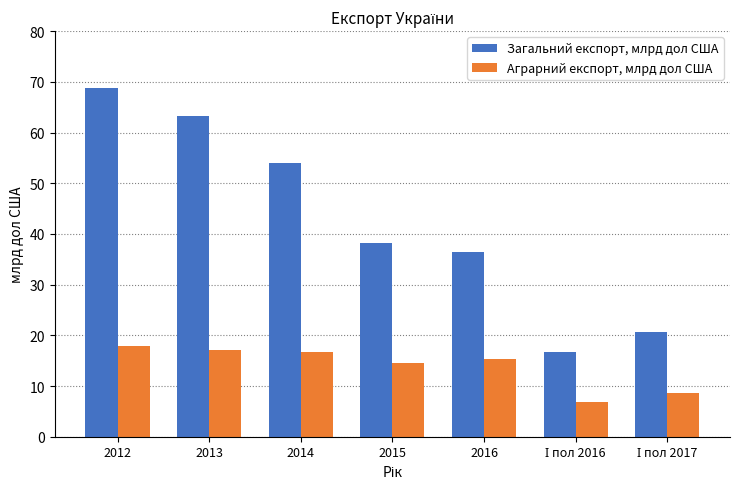

What is the difference between the highest and lowest values at 2014?

37.2